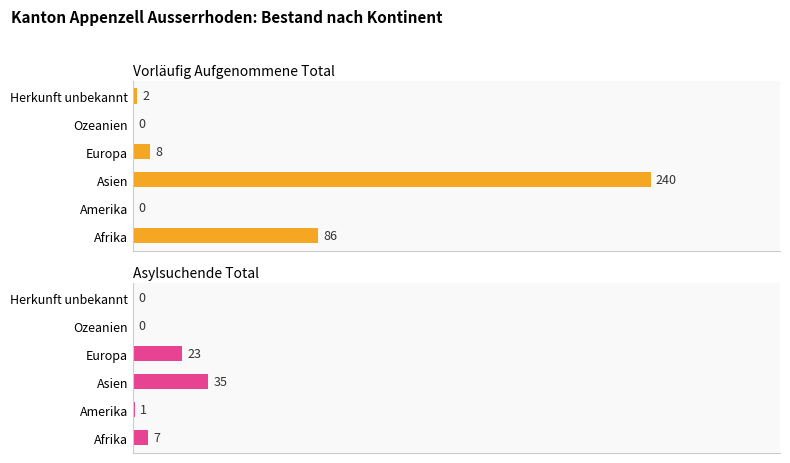

How many bars are there in total?

12